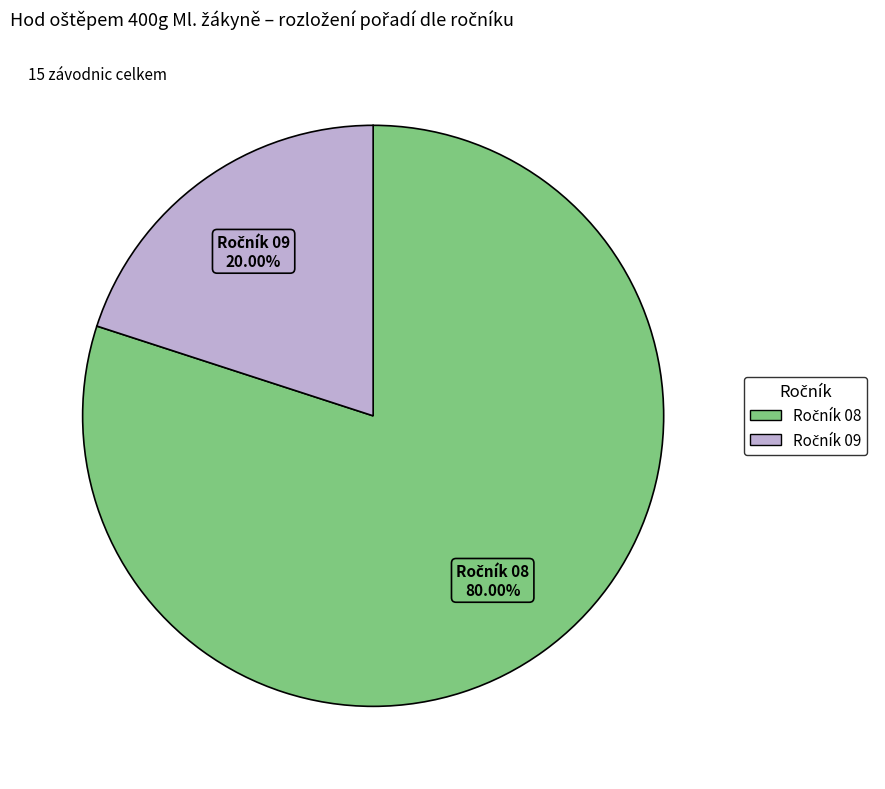

Is there any slice that represents more than half of the pie?

Yes